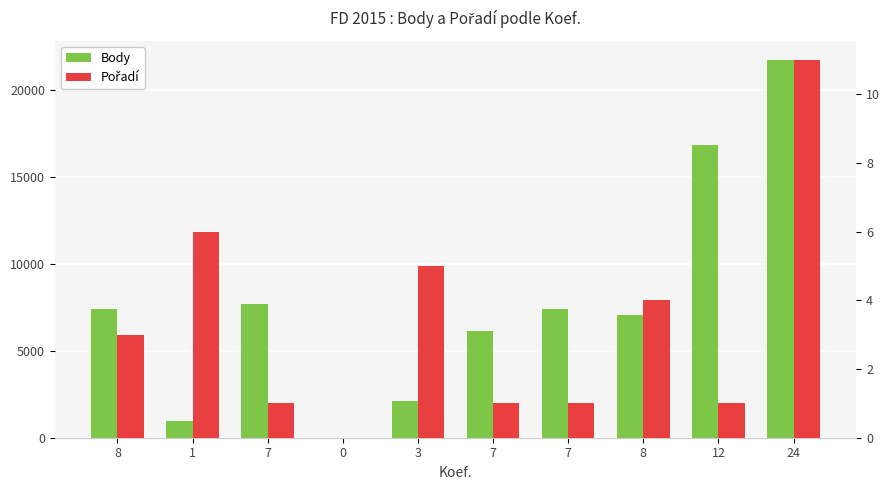

What are all the series names shown in the legend?

Body, Pořadí